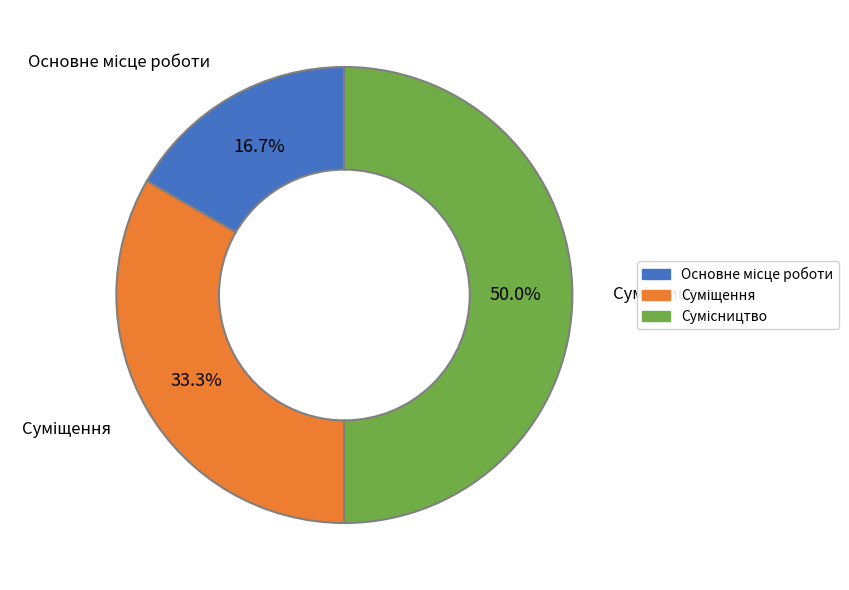

How many segments does this pie chart have?

3